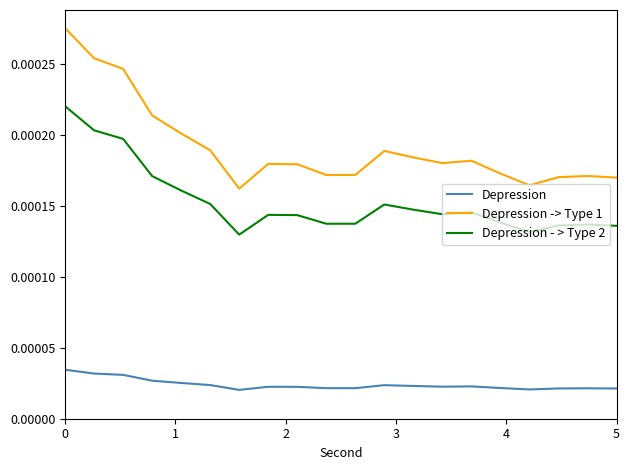

True or false: Depression and Depression - > Type 2 intersect in this chart.

False